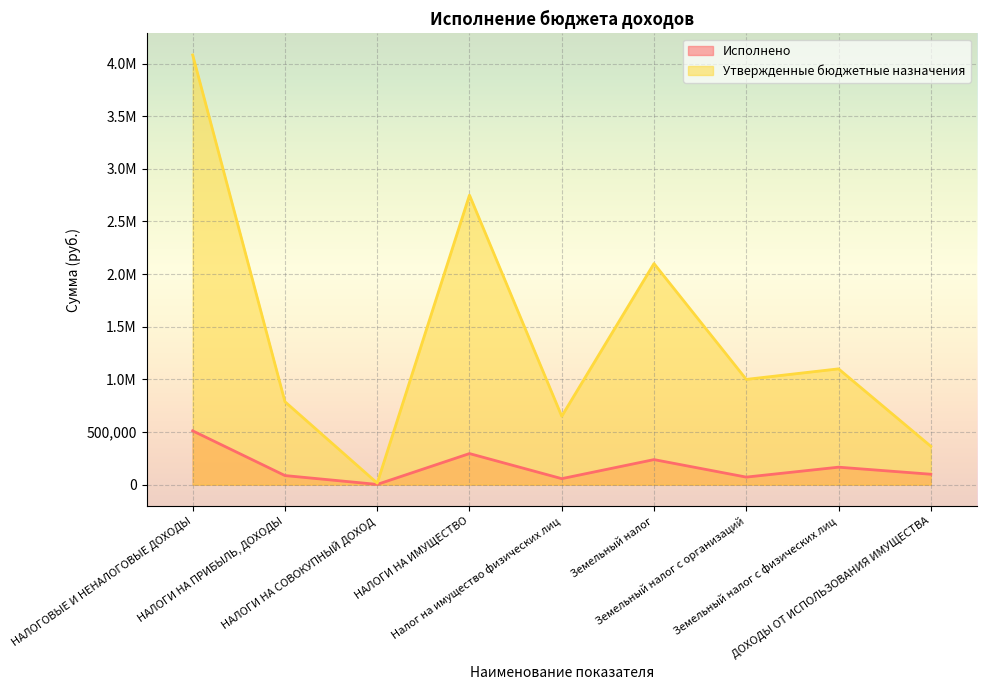

Is the value of Исполнено at ДОХОДЫ ОТ ИСПОЛЬЗОВАНИЯ ИМУЩЕСТВА greater than the value of Утвержденные бюджетные назначения at Земельный налог с физических лиц?

No